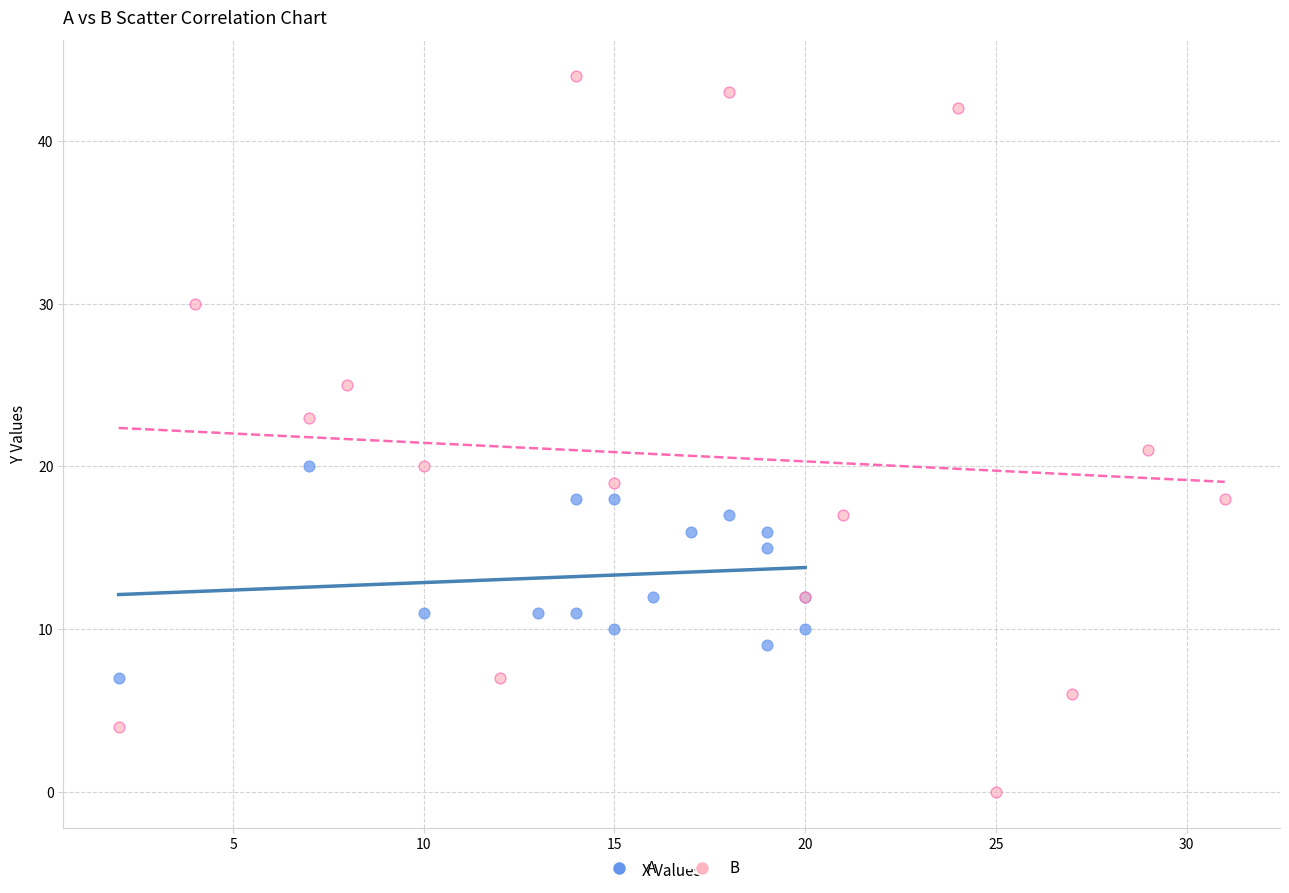

What are all the series names shown in the legend?

A, B